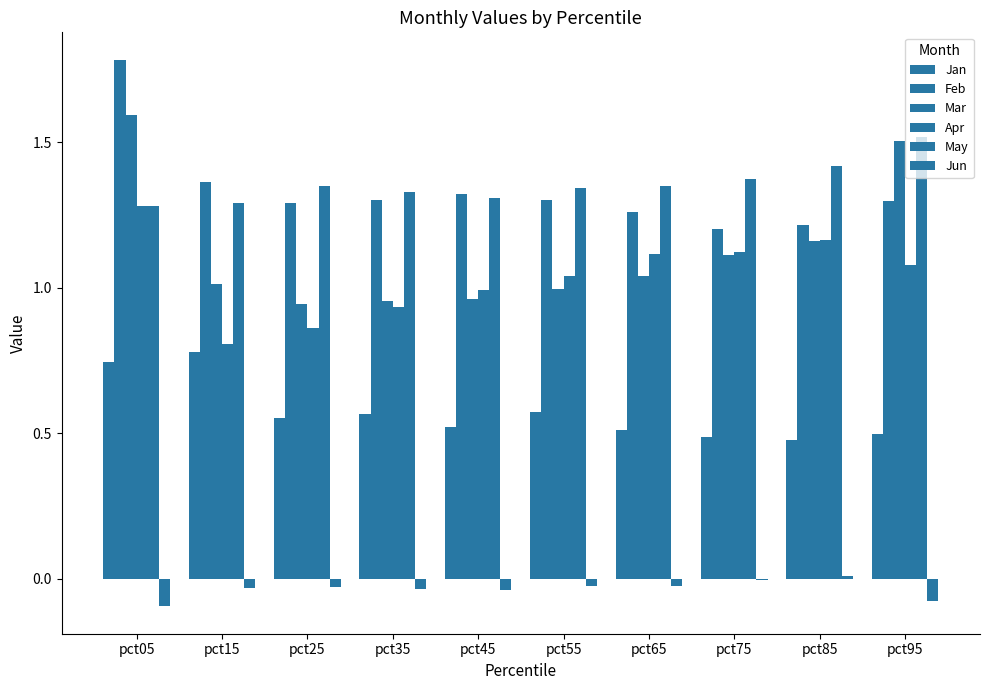

True or false: Jun has a value of -0.1 at pct45.

False